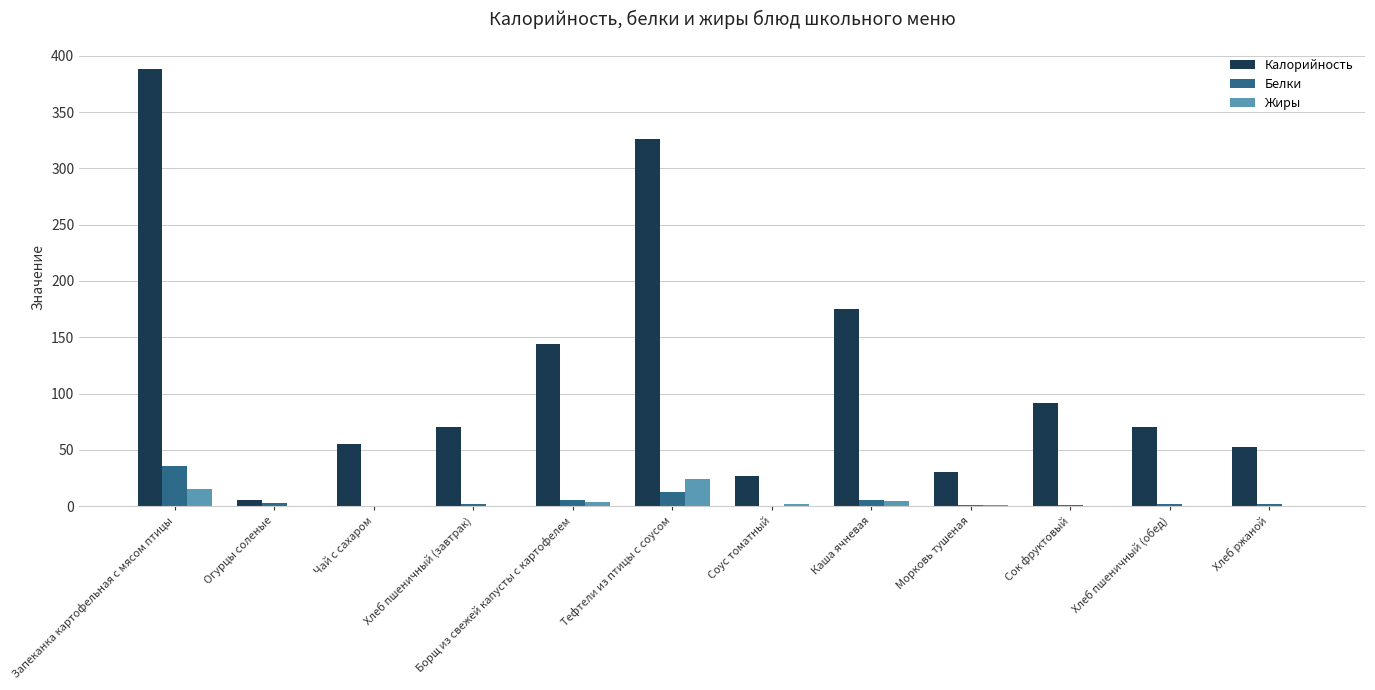

What is the sum of all Жиры values?

51.6